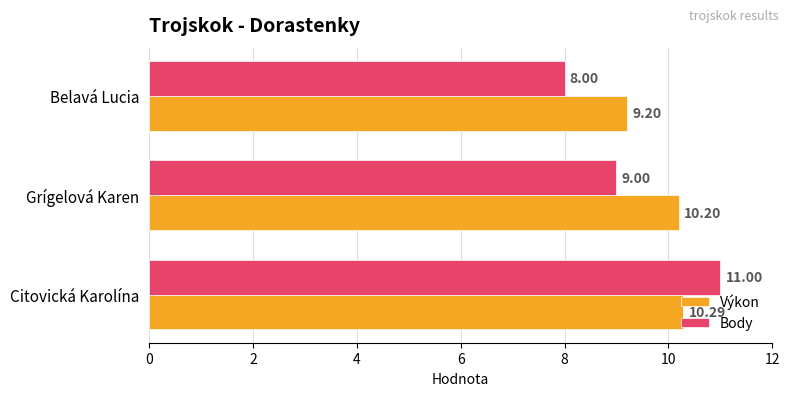

How many Výkon values are between 9 and 10?

1